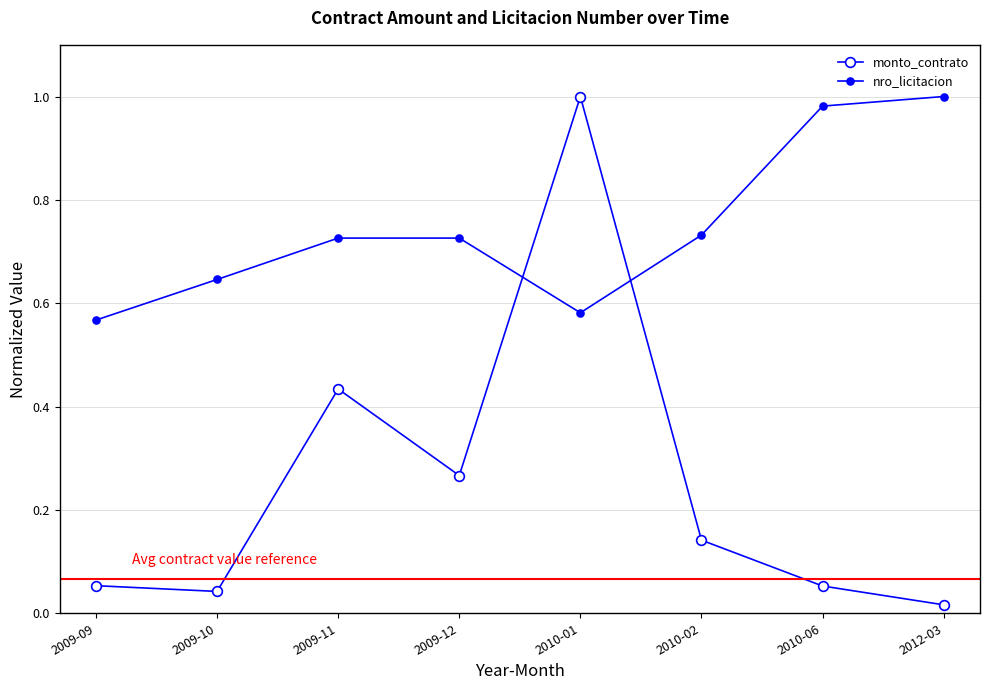

Where is nro_licitacion nearest to the value 0?

2009-09